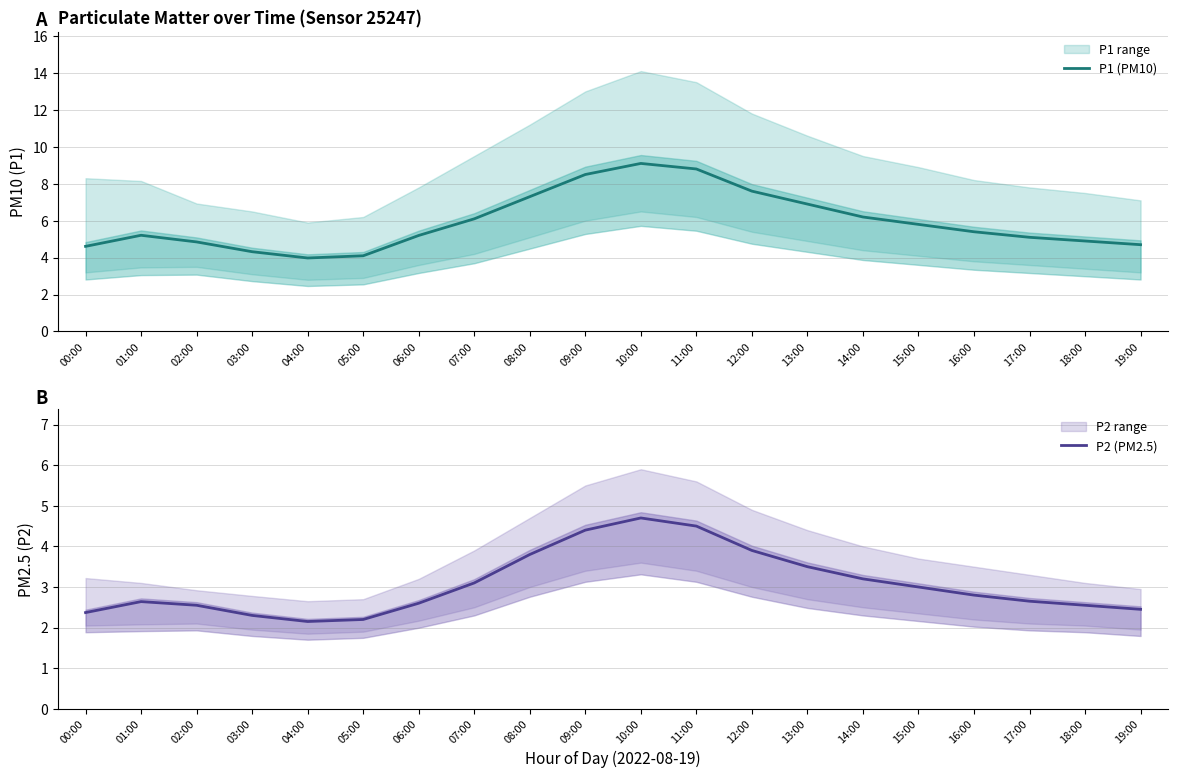

Reading left to right, list all the values displayed in this chart.

P1 (PM10): 00:00=4.6	01:00=5.2	02:00=4.8	03:00=4.3	04:00=4.0	05:00=4.1	06:00=5.2	07:00=6.1	08:00=7.3	09:00=8.5	10:00=9.1	11:00=8.8	12:00=7.6	13:00=6.9	14:00=6.2	15:00=5.8	16:00=5.4	17:00=5.1	18:00=4.9	19:00=4.7
P2 (PM2.5): 00:00=2.4	01:00=2.6	02:00=2.5	03:00=2.3	04:00=2.1	05:00=2.2	06:00=2.6	07:00=3.1	08:00=3.8	09:00=4.4	10:00=4.7	11:00=4.5	12:00=3.9	13:00=3.5	14:00=3.2	15:00=3.0	16:00=2.8	17:00=2.6	18:00=2.5	19:00=2.5